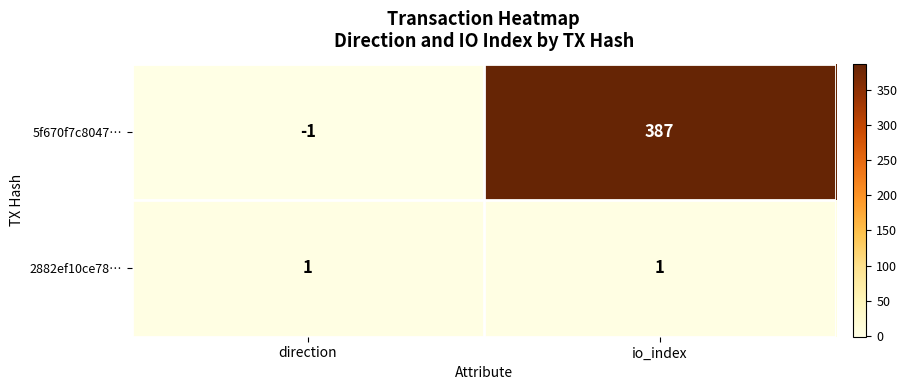

List the series in order of their peak value, highest first.

5f670f7c8047…, 2882ef10ce78…